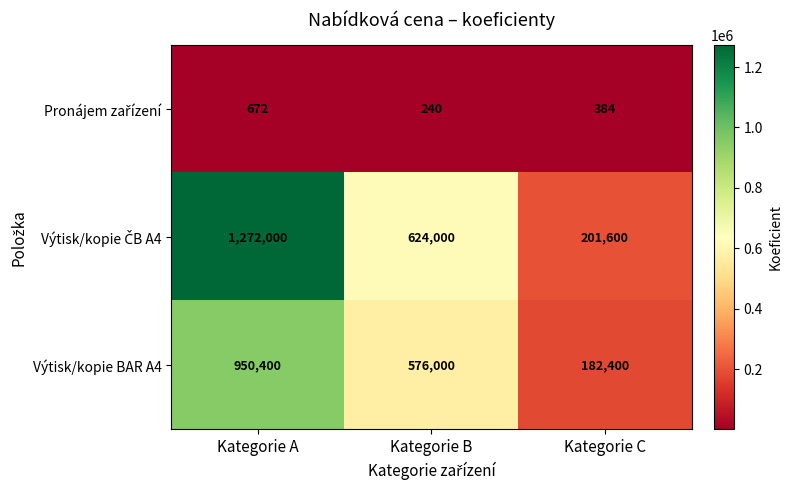

What is the maximum value shown in the chart?

1272000